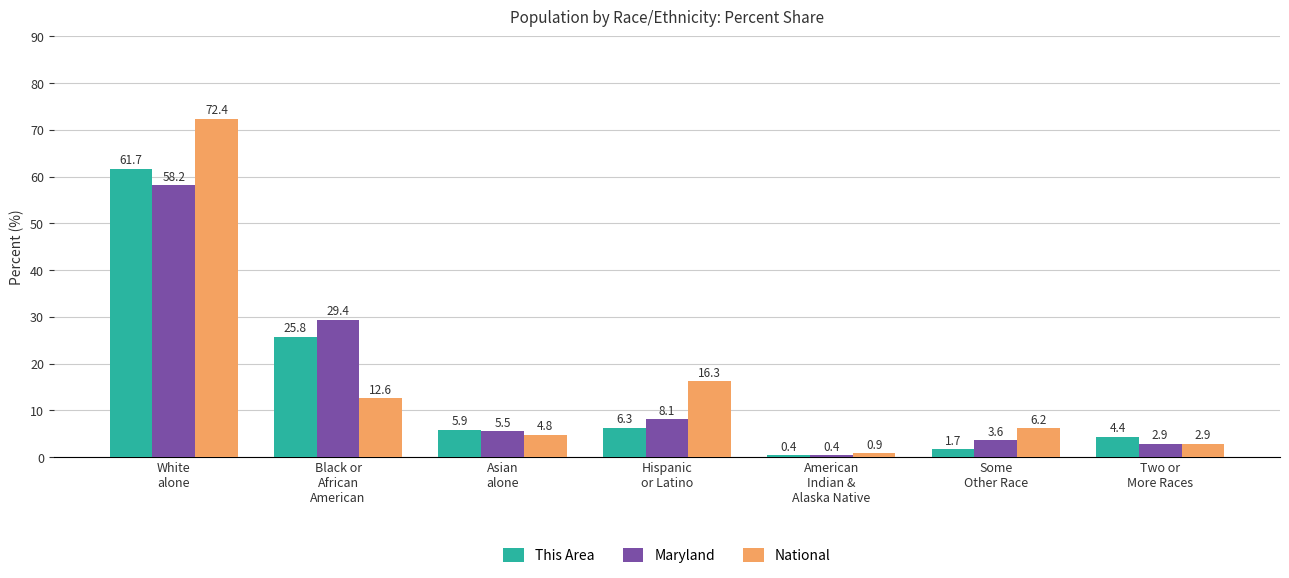

What is the difference between the maximum and minimum values in the National series?

71.5